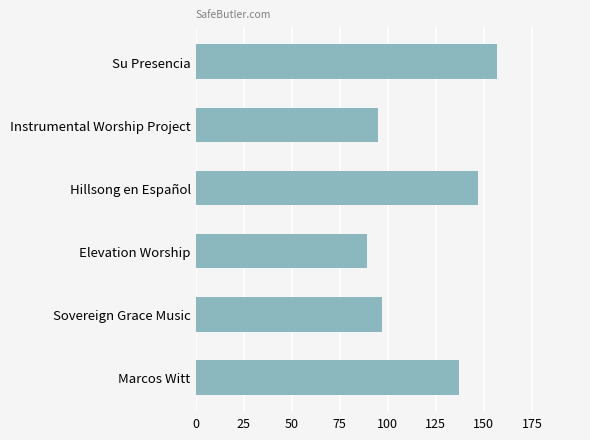

What is the label of the 5th bar from the top?

Sovereign Grace Music